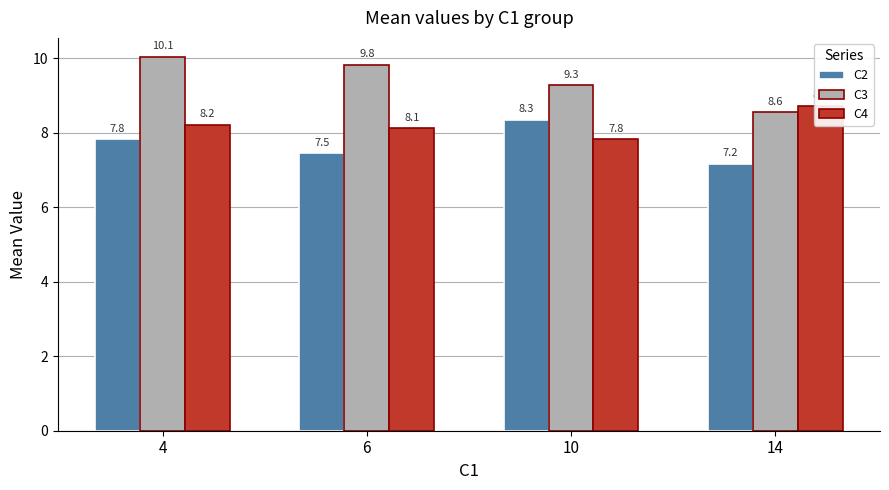

Which series changed the most between 10 and 14?

C2